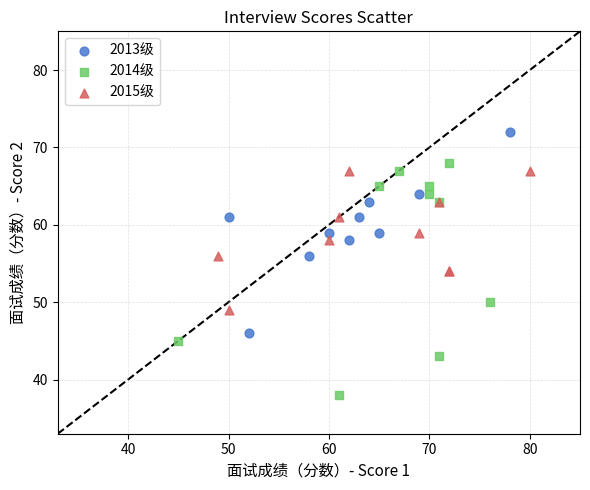

Which series has the largest Y range (max minus min)?

2014级